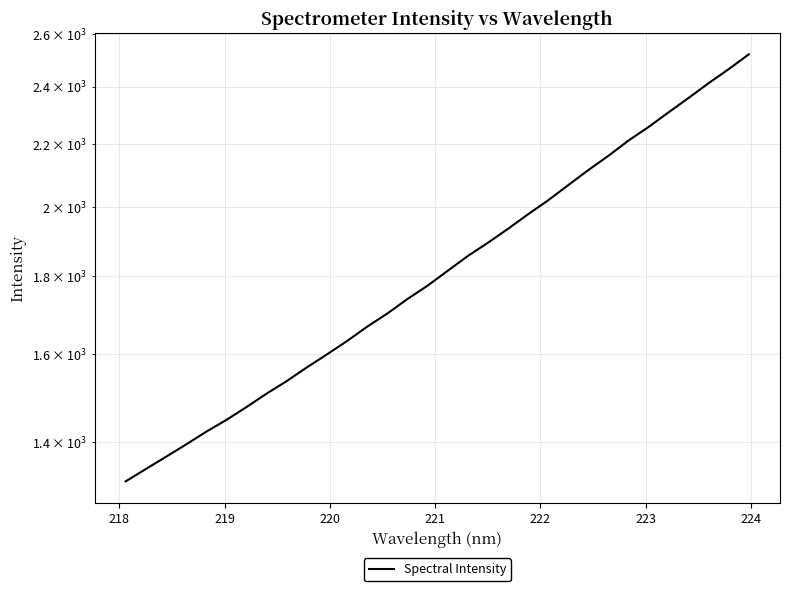

The value at 21 is 3599.4. True or false?

False